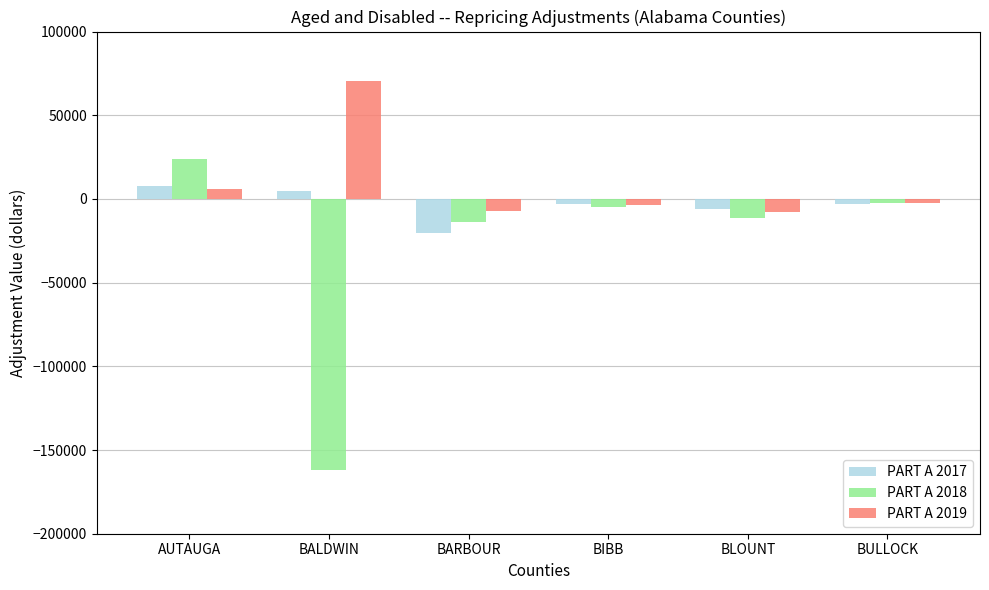

What is the label of the 3rd bar from the right?

BIBB